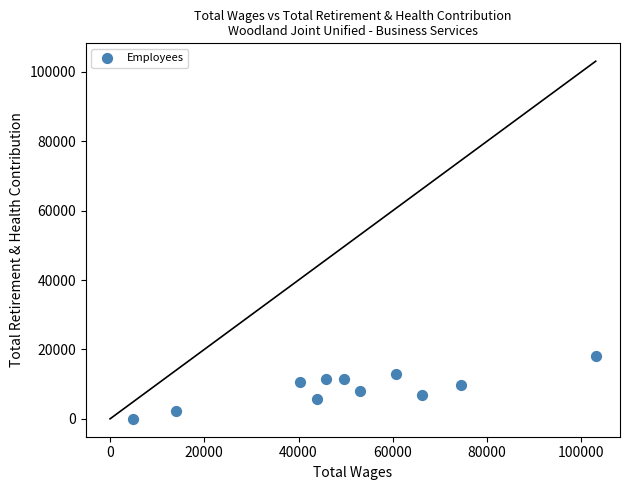

What is the range of Y values (max minus min)?

18050